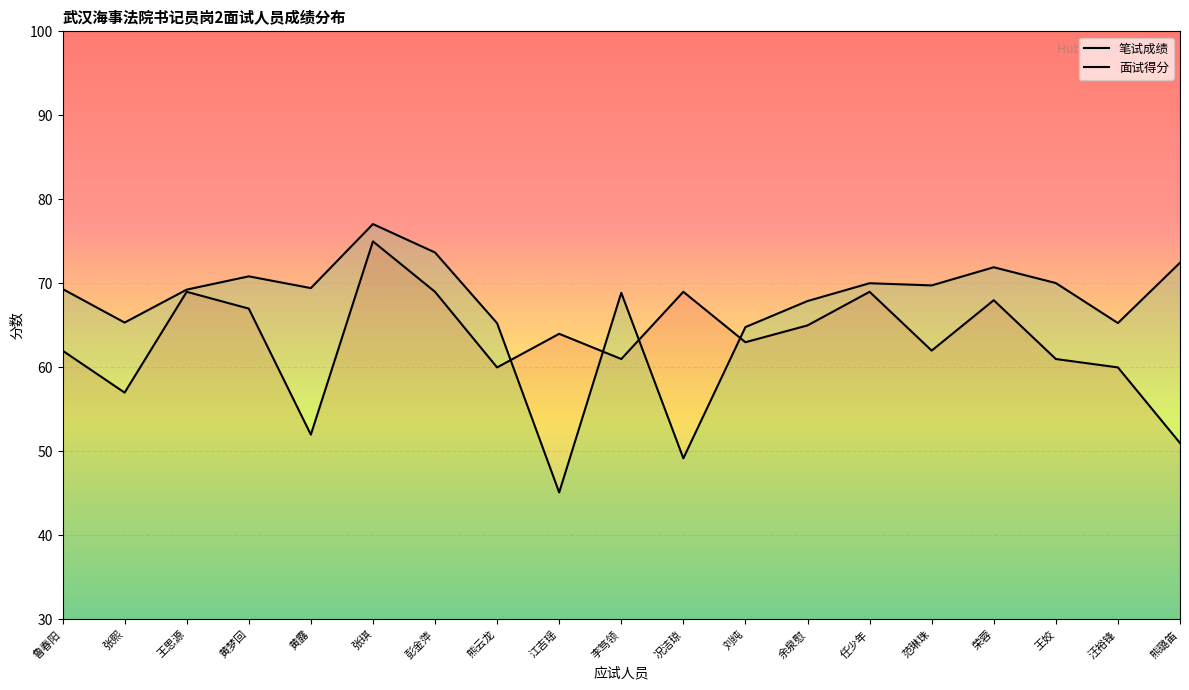

What is the approximate value of 面试得分 at 熊璐笛?

72.5